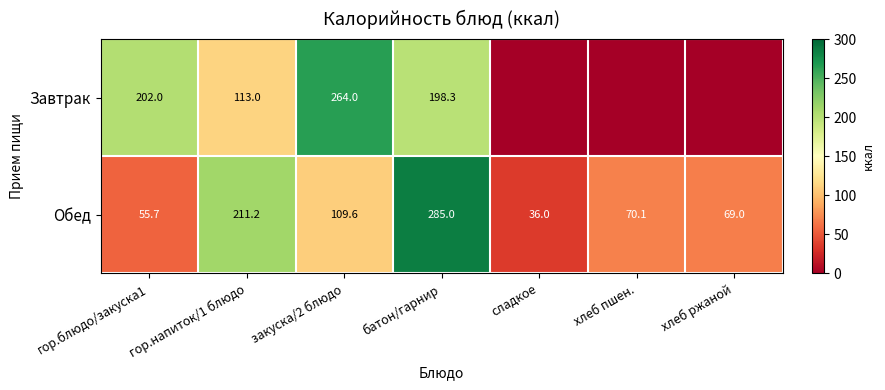

What is the spread (max minus min) of values at гор.напиток/1 блюдо?

98.2